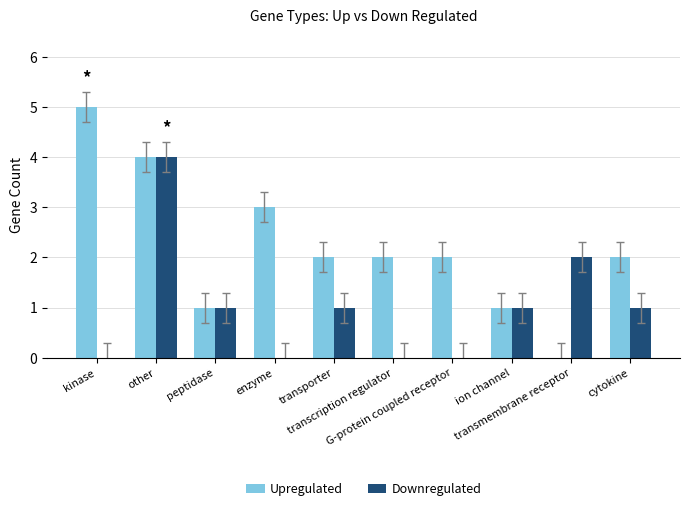

Is it true that Downregulated equals 0 at enzyme?

True